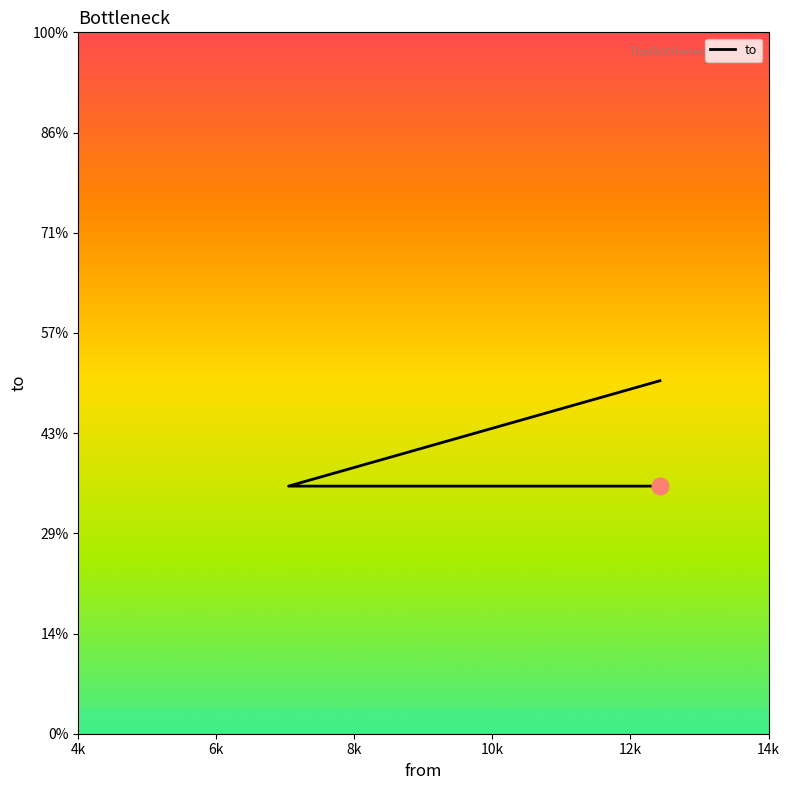

What is the ratio of the value at 6k to the value at 4k?

1.0